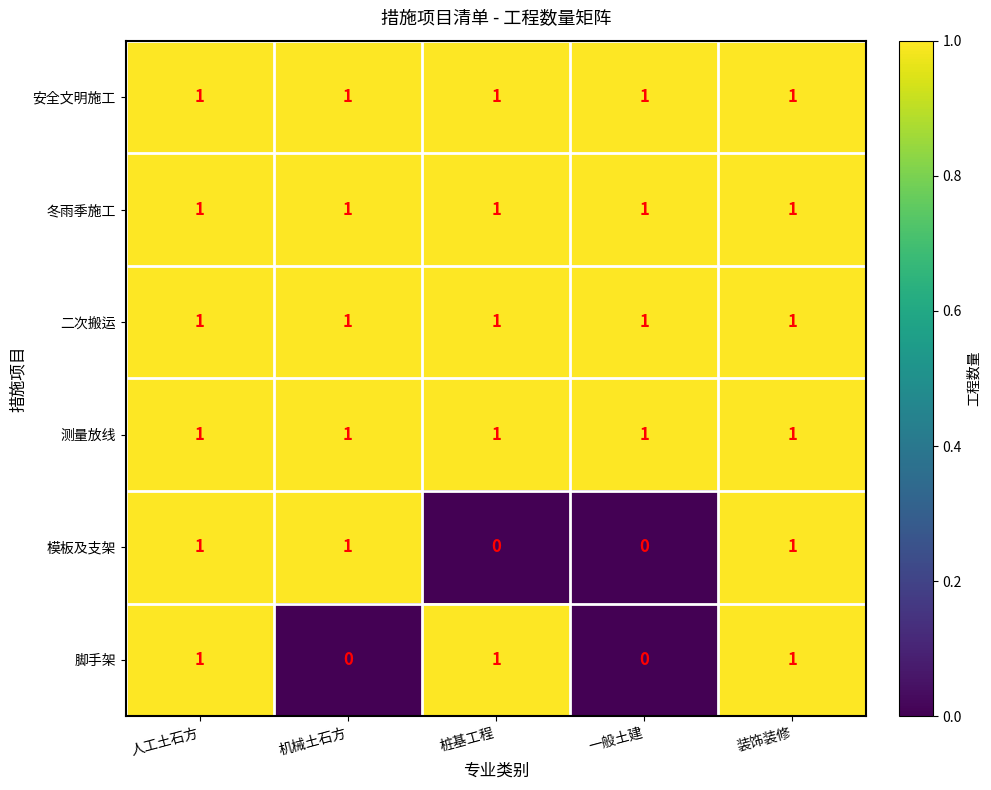

Count the 模板及支架 values in the range 0 to 1.

5